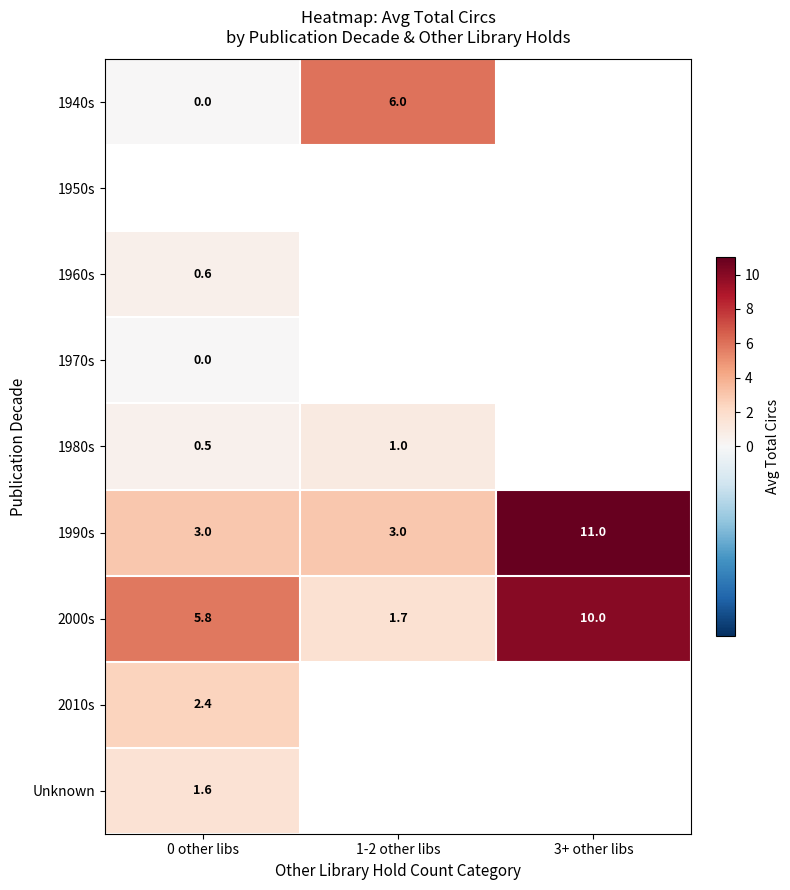

What is the difference between the highest and lowest values at 1-2 other libs?

5.0